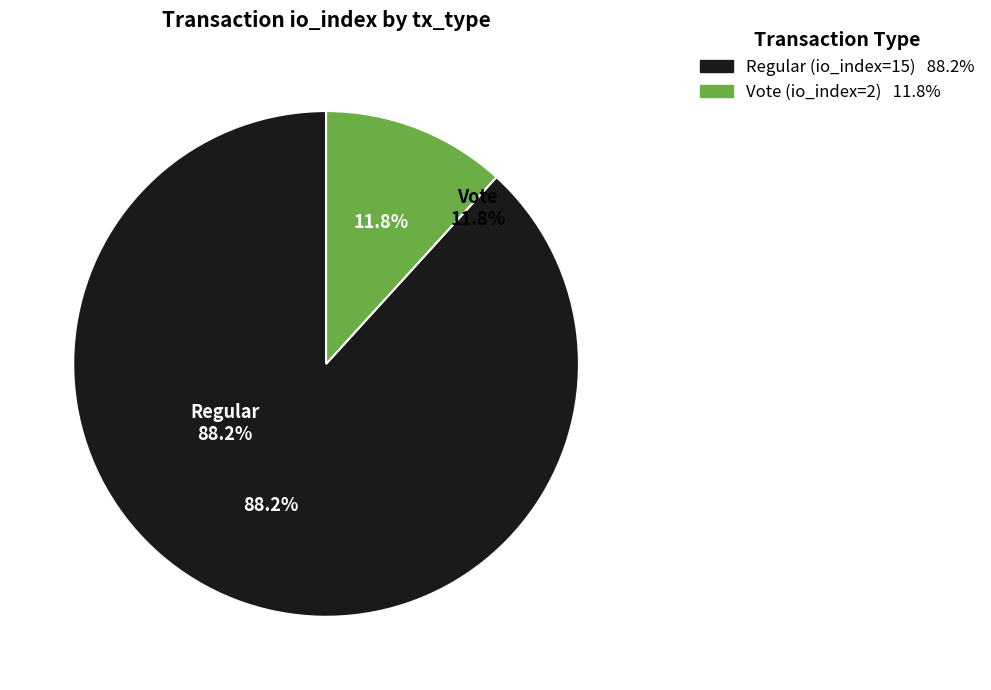

Which slice is the largest?

Regular (io_index=15)